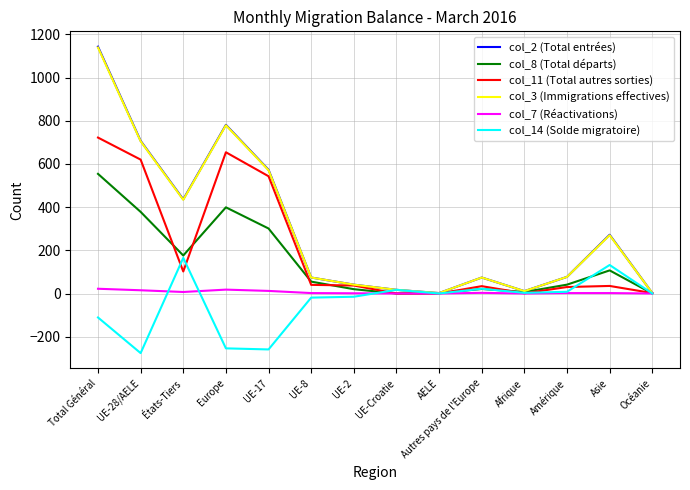

At how many categories does at least one series exceed 523?

4